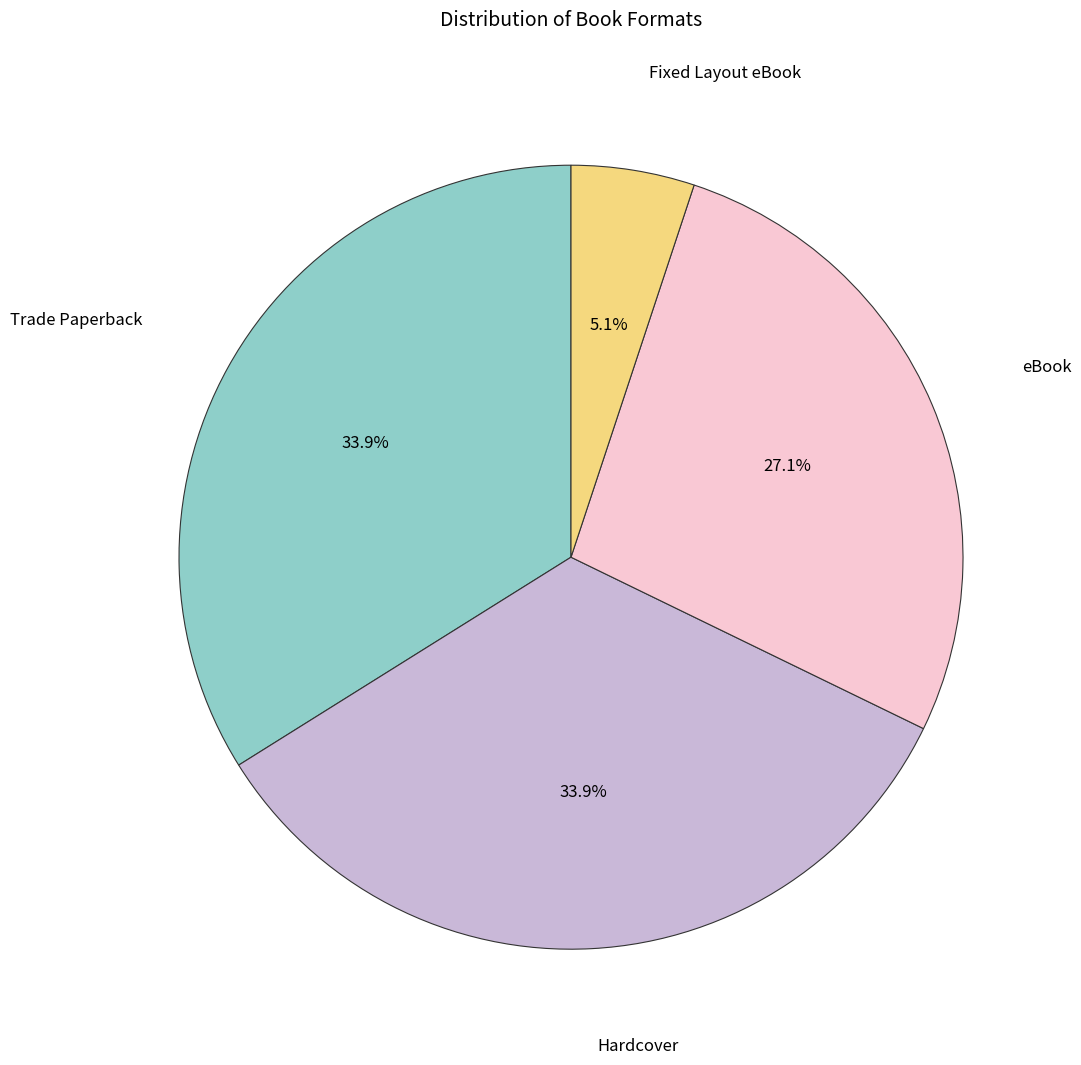

What is the smallest slice in the pie chart?

Fixed Layout eBook